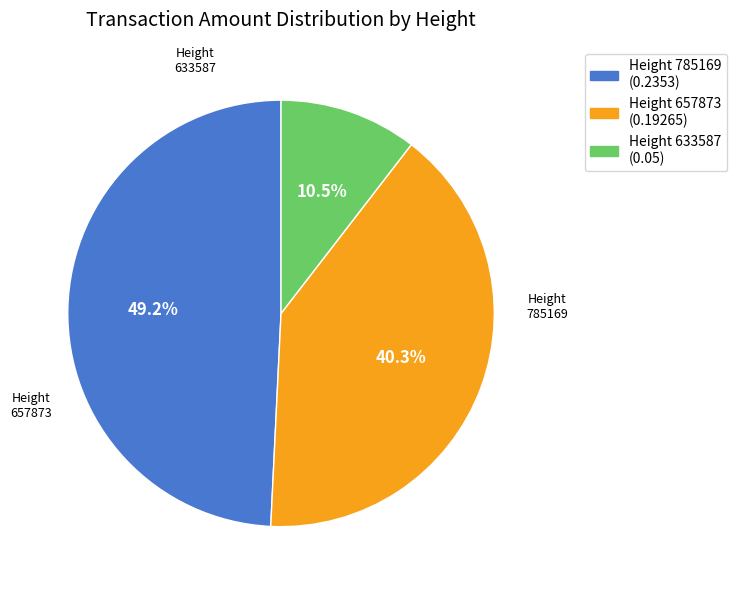

Is there a majority slice in this chart?

No